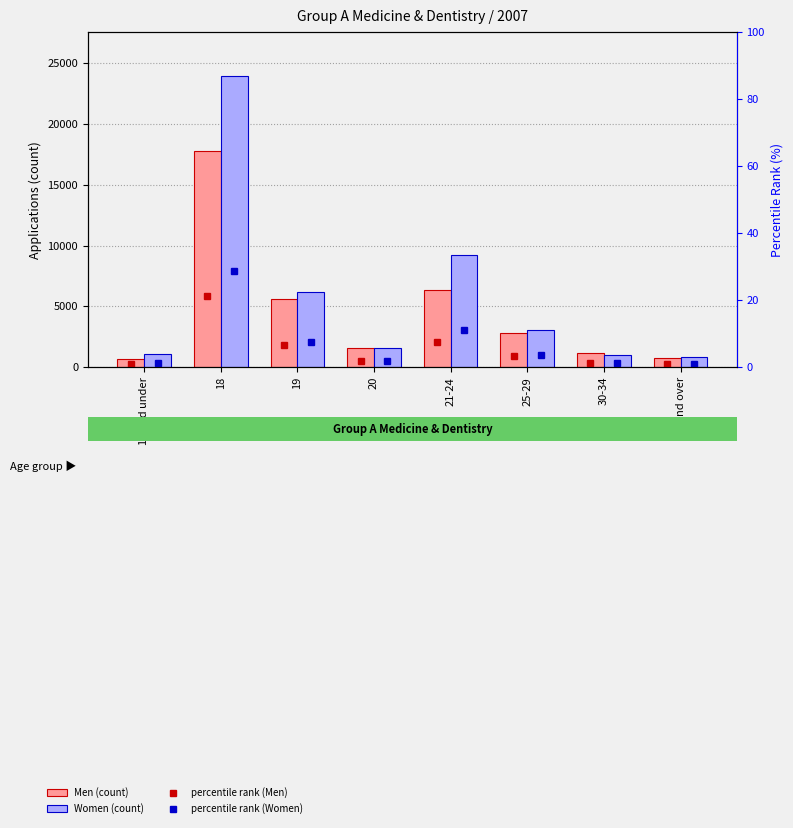

Between 19 and 30-34, which series saw the biggest shift?

Women (count)